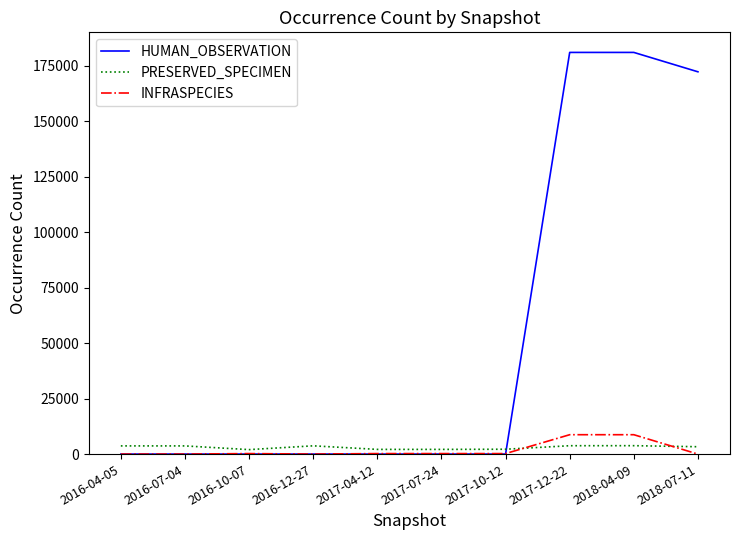

The value of HUMAN_OBSERVATION at 2016-07-04 is 0. True or false?

True